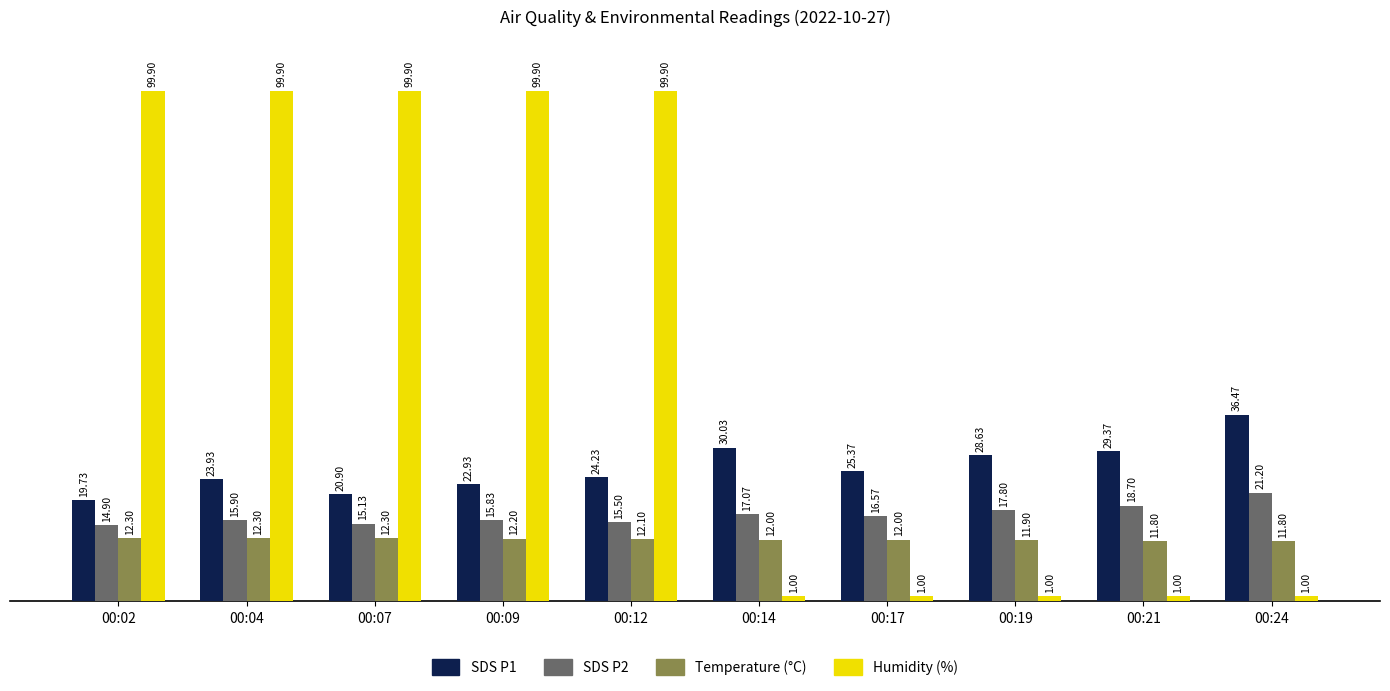

How many bars are there in each group?

4